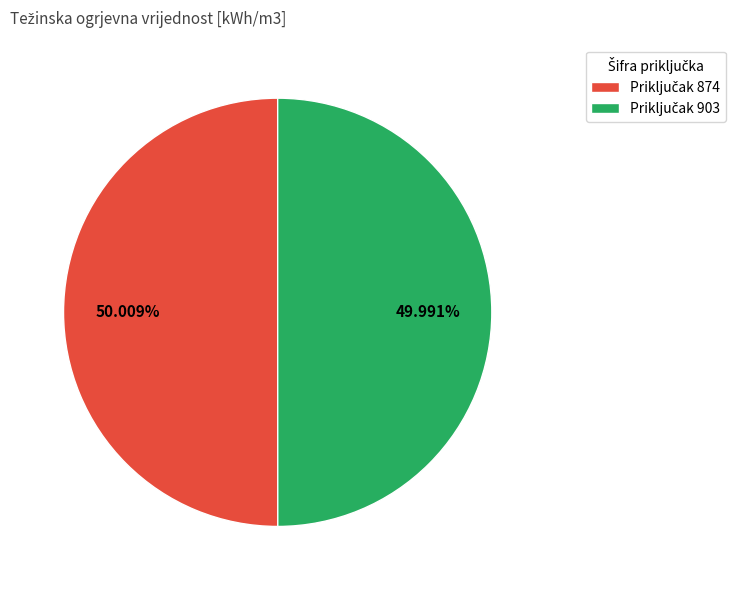

Does any single category account for the majority?

Yes